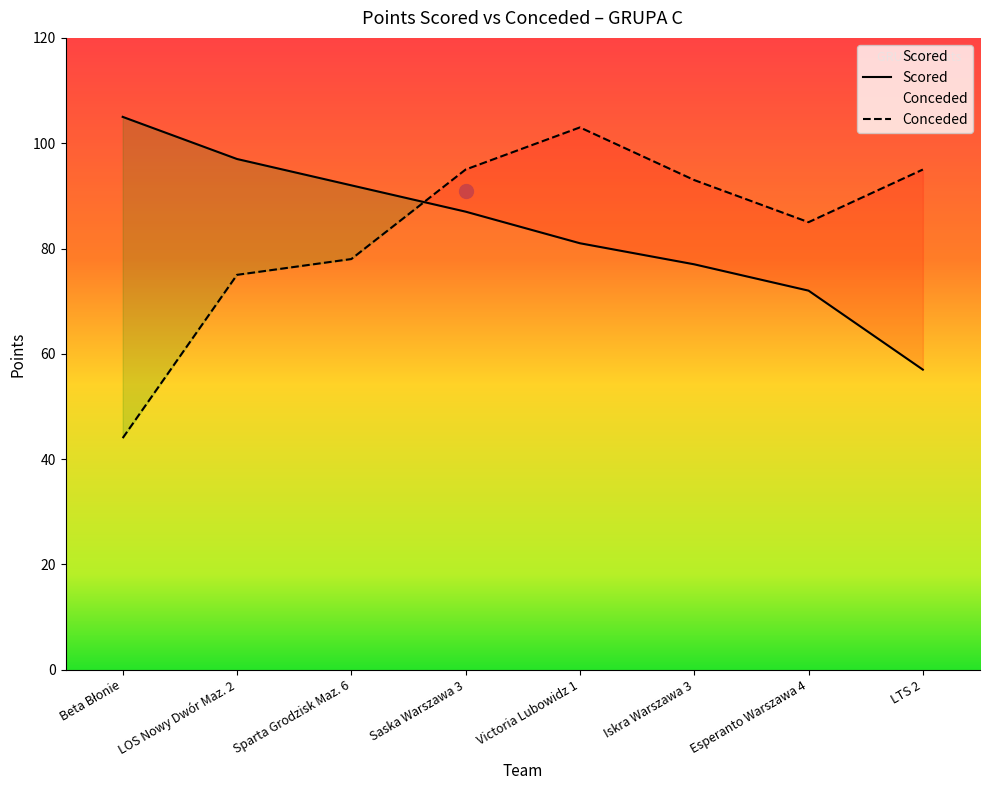

What is the minimum value for Conceded?

44